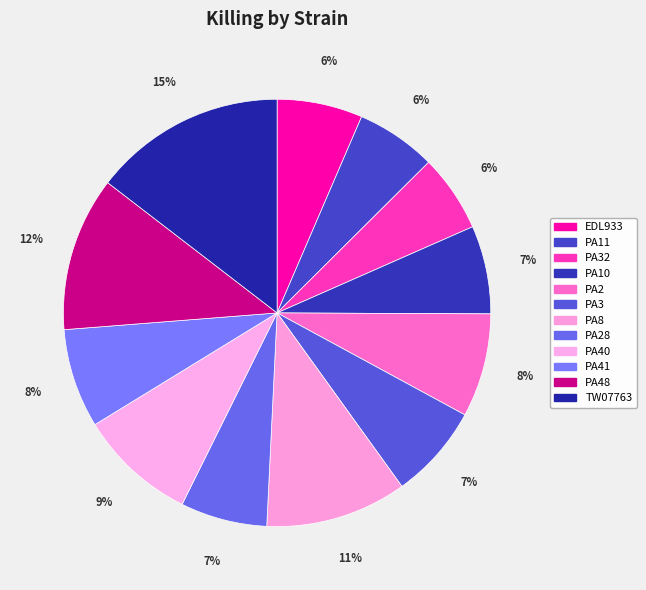

Is there any slice that represents more than half of the pie?

No